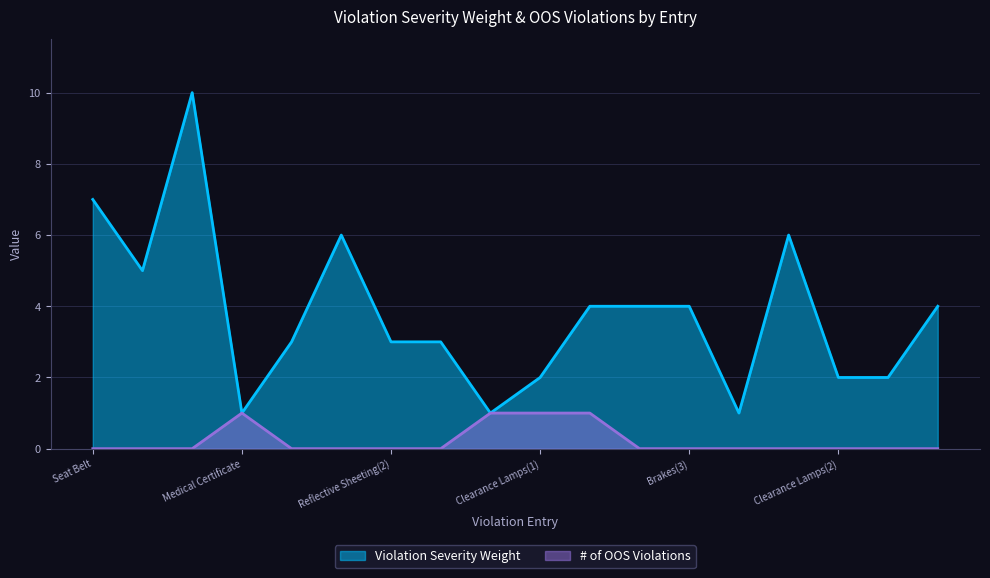

How many # of OOS Violations values are between 0 and 1?

18